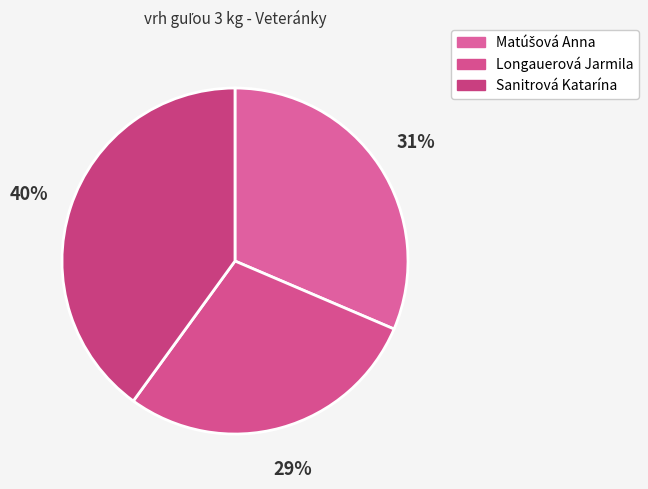

To the nearest percent, what is the difference between the Longauerová Jarmila and Sanitrová Katarína slice percentages?

11%